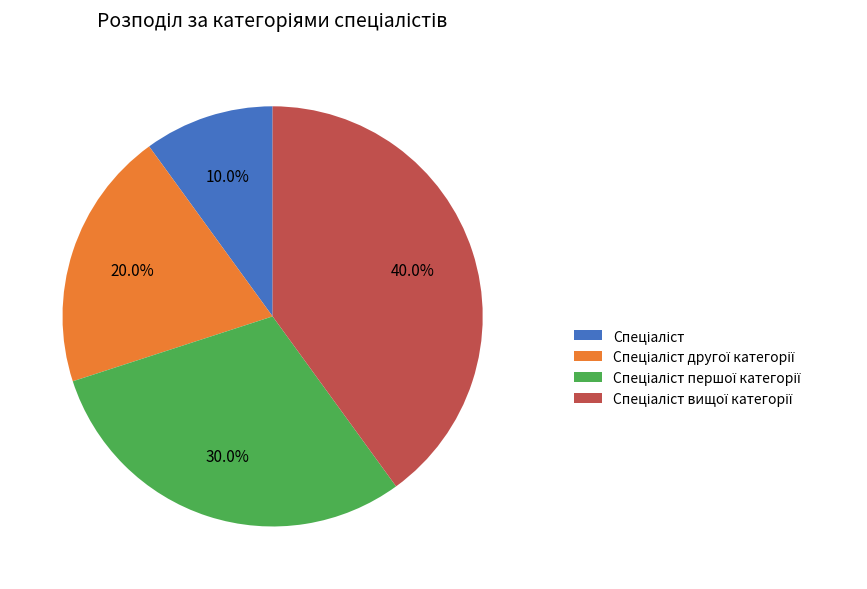

How many segments does this pie chart have?

4